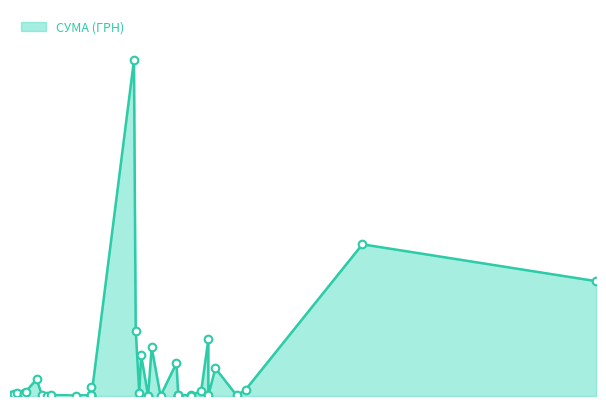

What is the change in value from 26.09.2016 to 24.05.2016?

-2084.9